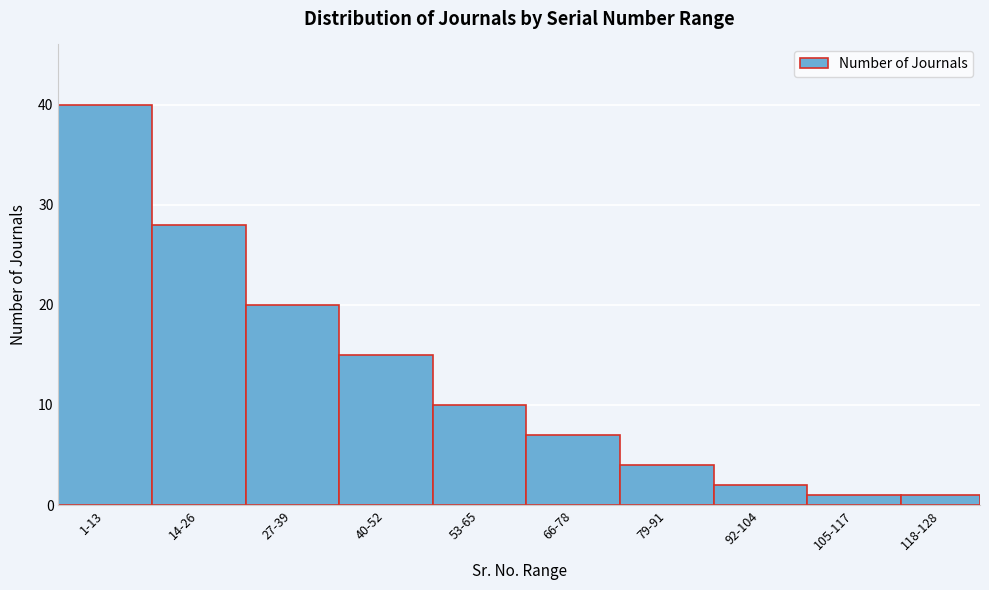

Reading left to right, extract all data points from this chart.

1-13=40	14-26=28	27-39=20	40-52=15	53-65=10	66-78=7	79-91=4	92-104=2	105-117=1	118-128=1